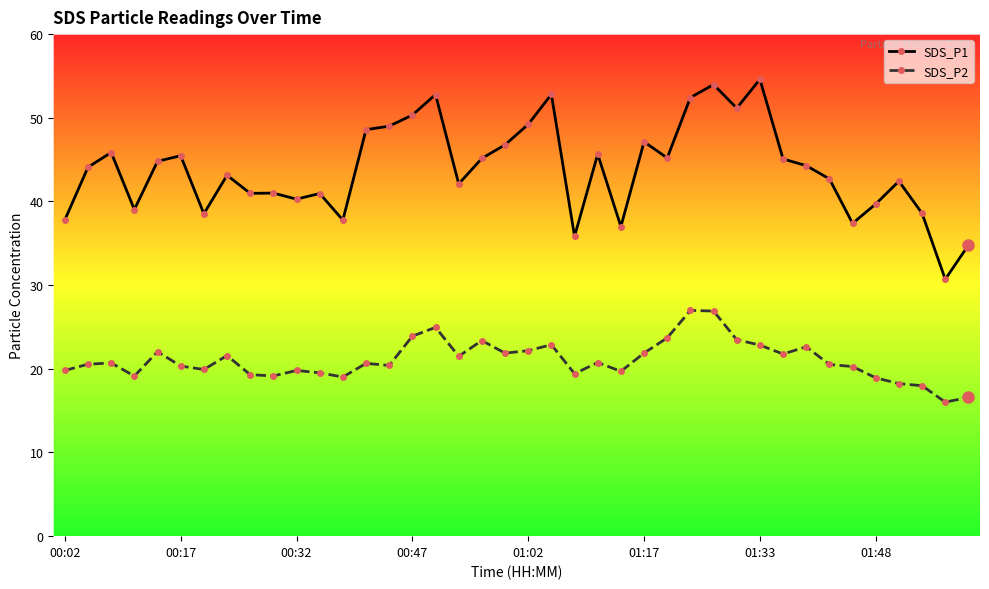

True or false: SDS_P1 and SDS_P2 cross at least once.

False